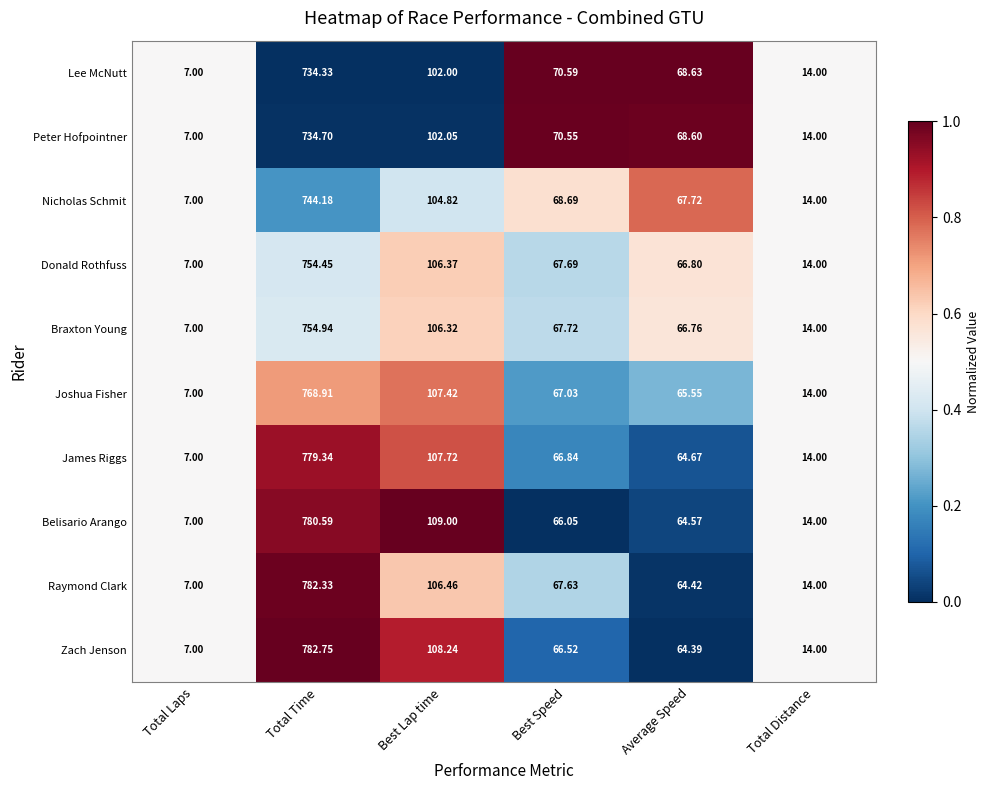

At which category is the sum across all series the highest?

Total Time